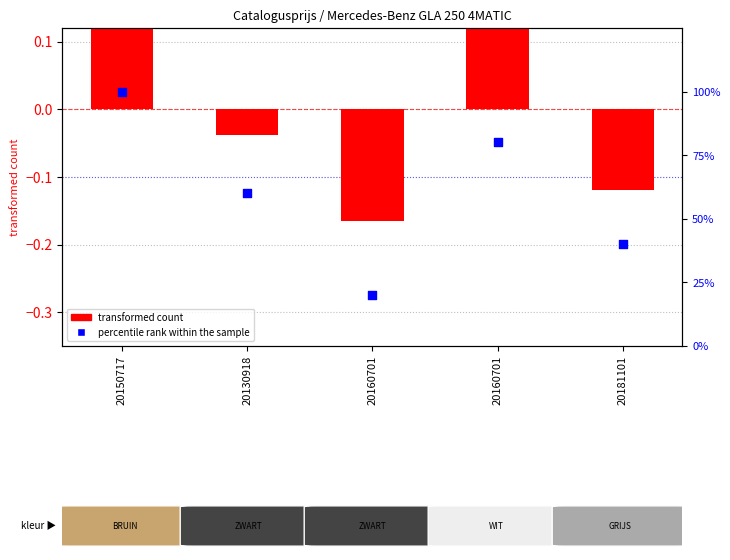

At which category is the sum across all series the highest?

20150717